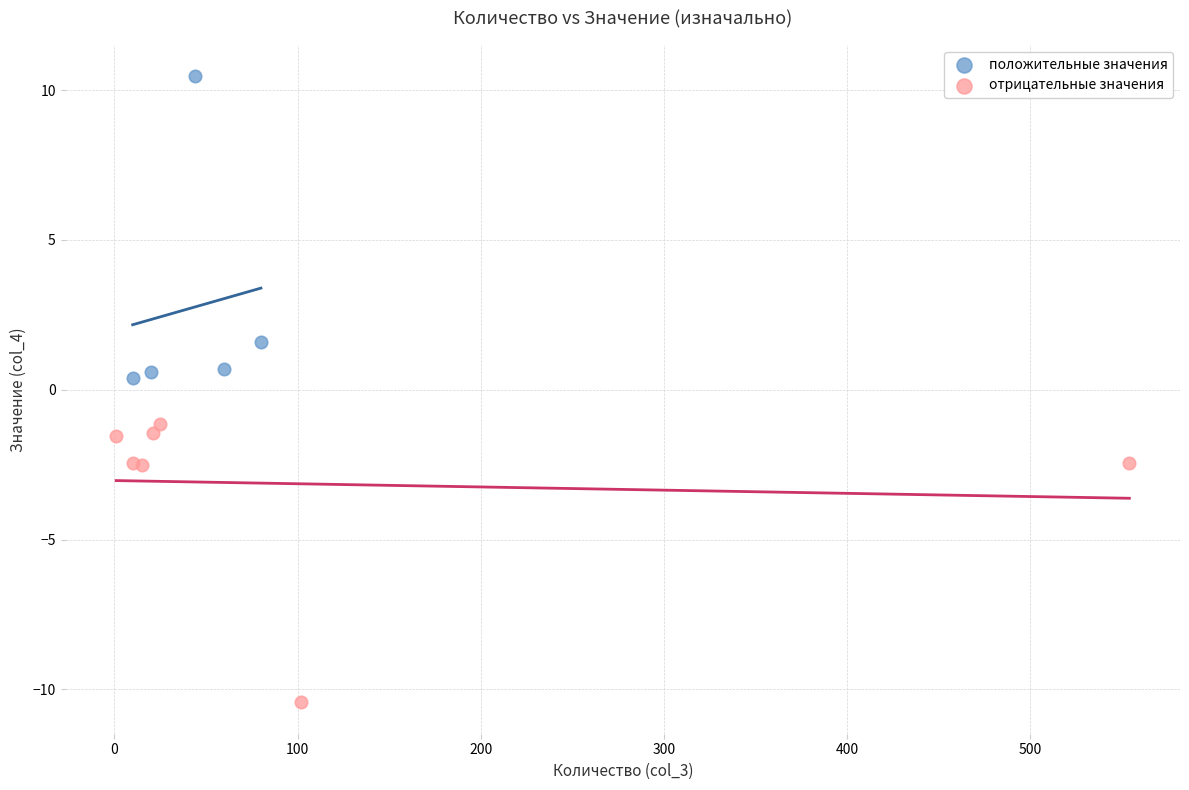

Which series reaches the maximum Y coordinate?

положительные значения